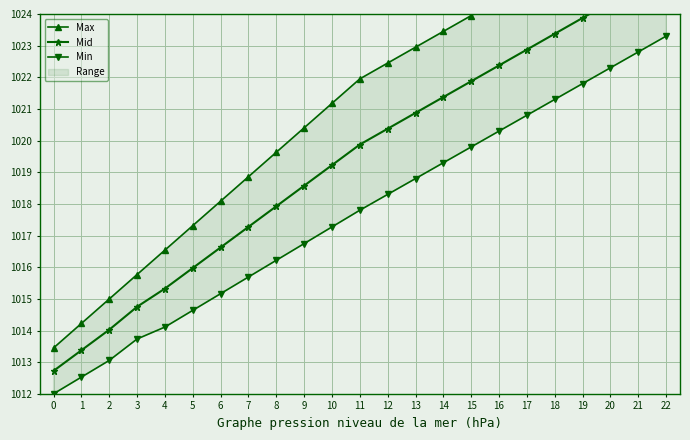

What is the difference between the Min values at 18 and 14?

2.0